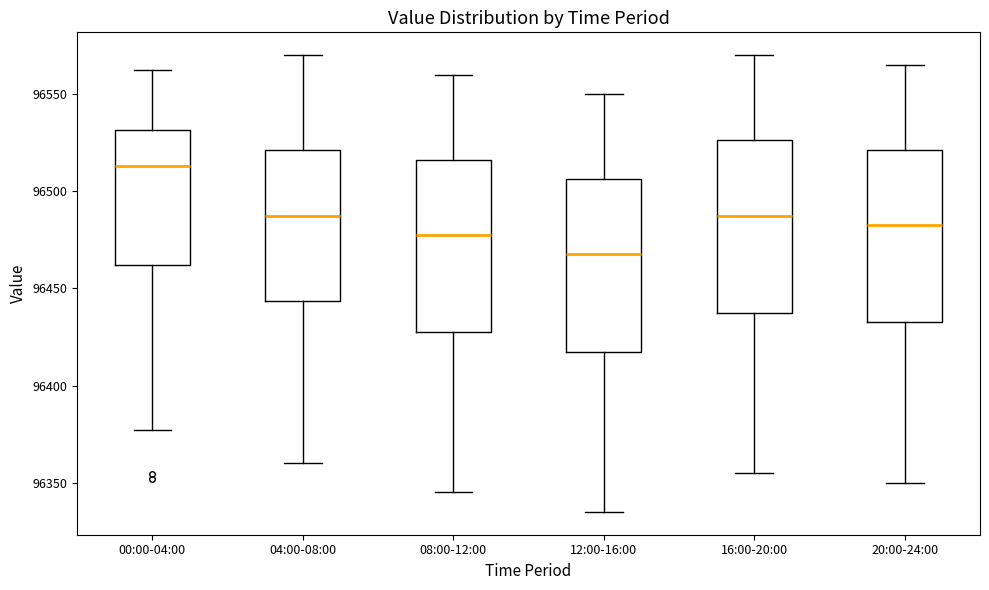

Reading left to right, read every box against the y-axis: the position of its median line, the range the box covers, and the ends of its whiskers. The values are not printed on the chart, so give them approximately, as read against the axis.

00:00-04:00: median 96515, box 96460 to 96530, whiskers 96375 to 96560
04:00-08:00: median 96490, box 96445 to 96520, whiskers 96360 to 96570
08:00-12:00: median 96480, box 96430 to 96515, whiskers 96345 to 96560
12:00-16:00: median 96470, box 96420 to 96505, whiskers 96335 to 96550
16:00-20:00: median 96490, box 96440 to 96525, whiskers 96355 to 96570
20:00-24:00: median 96485, box 96435 to 96520, whiskers 96350 to 96565